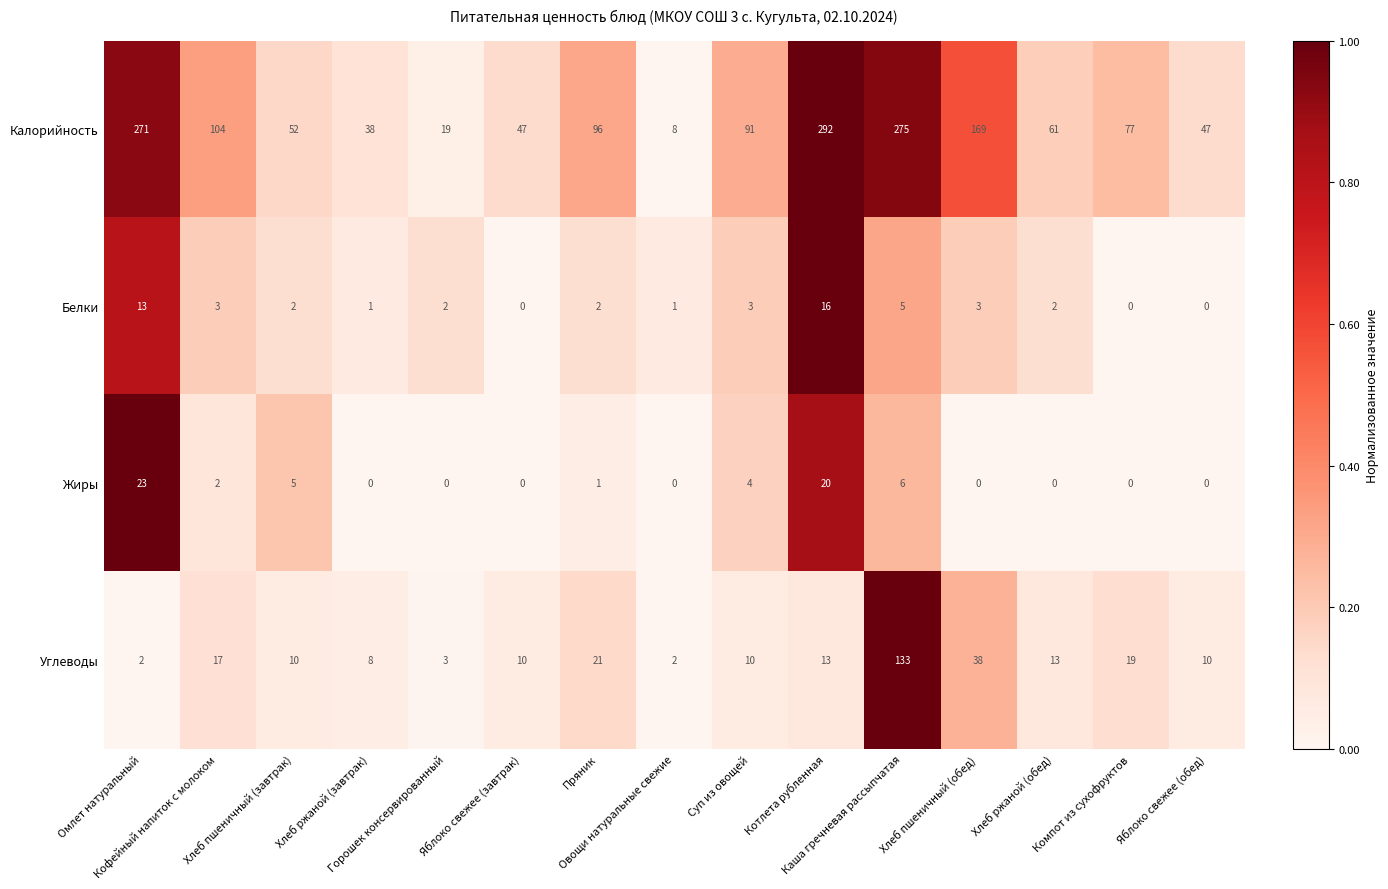

Which series has the widest spread of values?

Калорийность